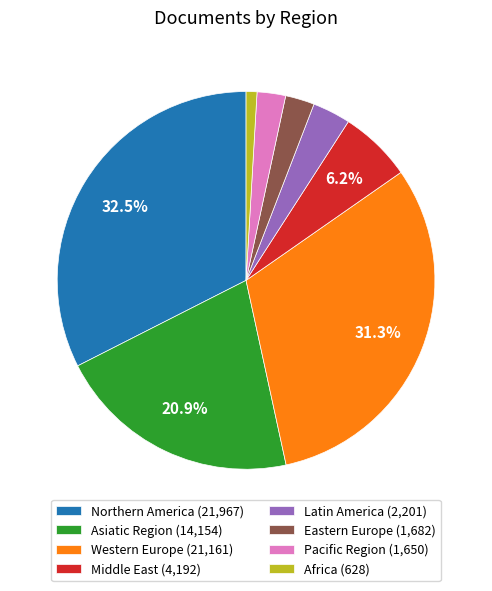

Combined, what portion of the pie is Middle East (4,192) and Northern America (21,967)?

38.7%